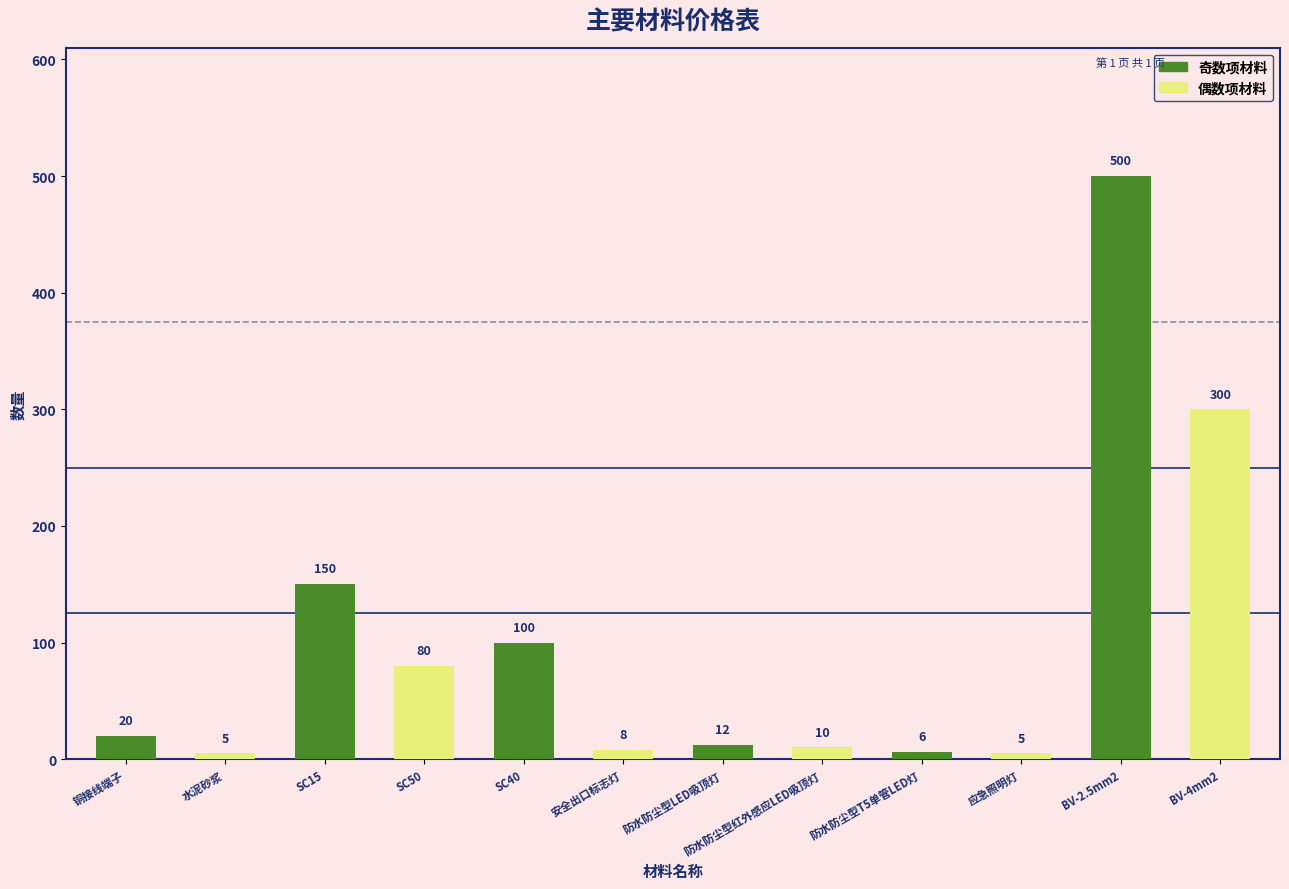

Where is the data nearest to the value 252?

BV-4mm2